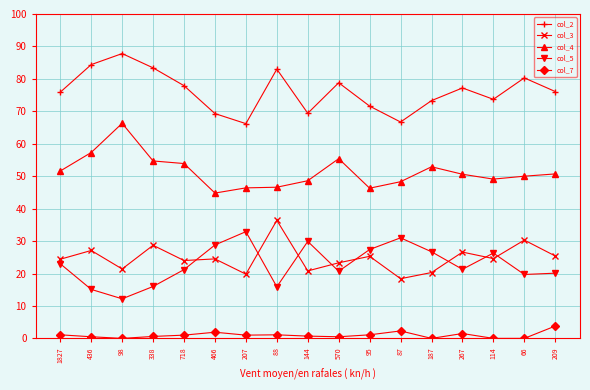

What is the minimum value for col_3?

18.4